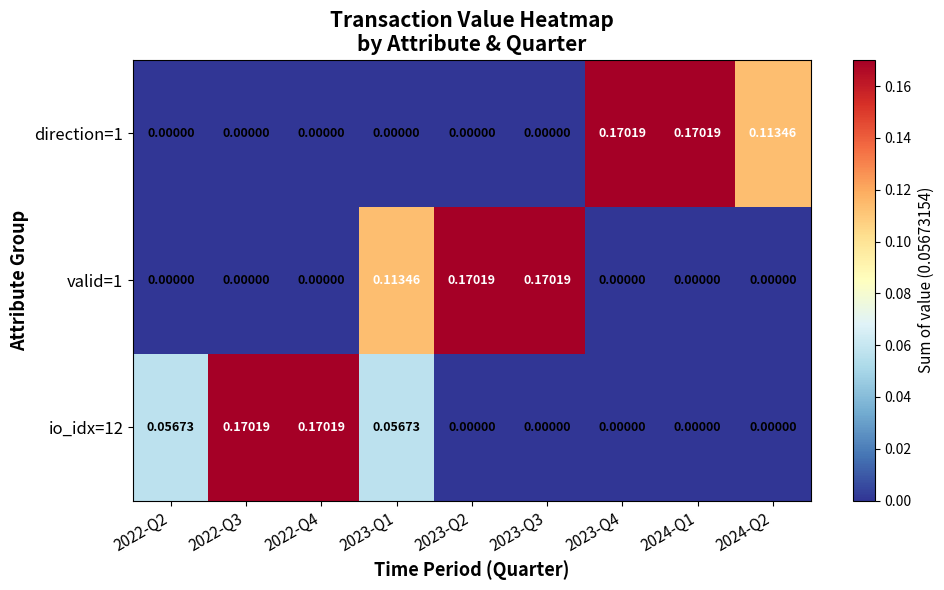

Is the value of io_idx=12 at 2022-Q4 greater than the value of valid=1 at 2022-Q4?

Yes